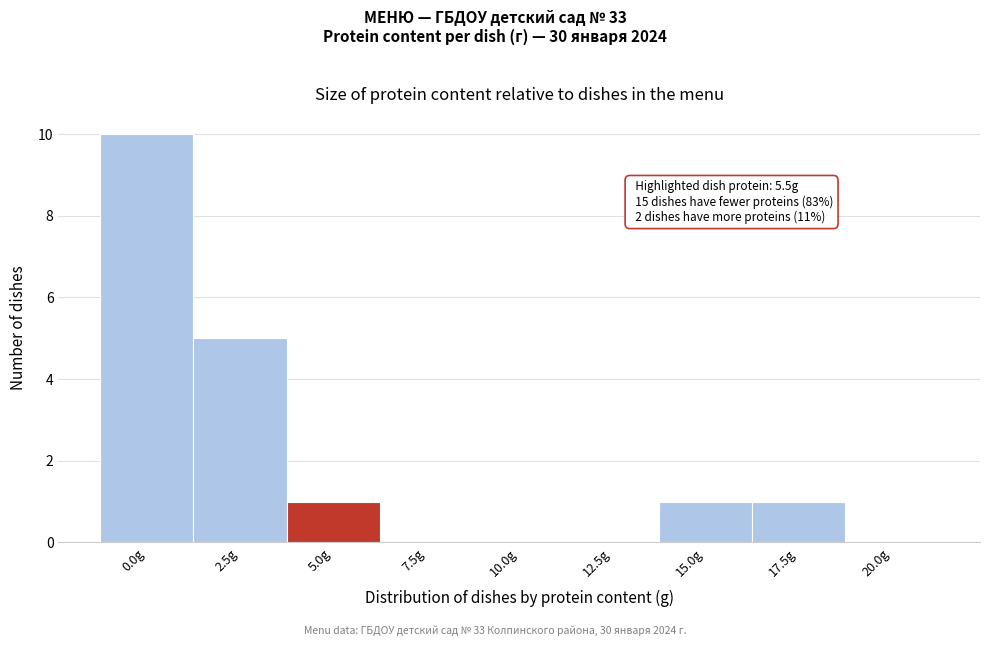

Reading left to right, list all the values displayed in this chart.

0.0g=10	2.5g=5	5.0g=1	7.5g=0	10.0g=0	12.5g=0	15.0g=1	17.5g=1	20.0g=0